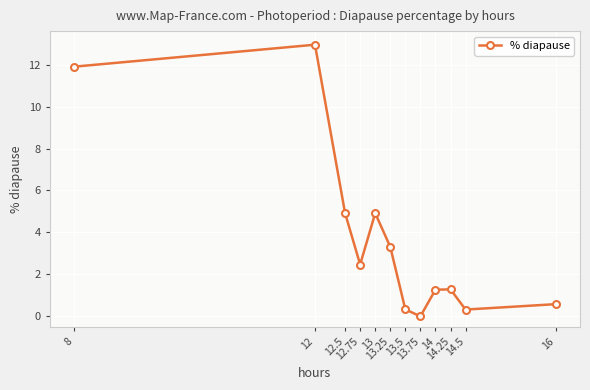

How many values are below 2?

6